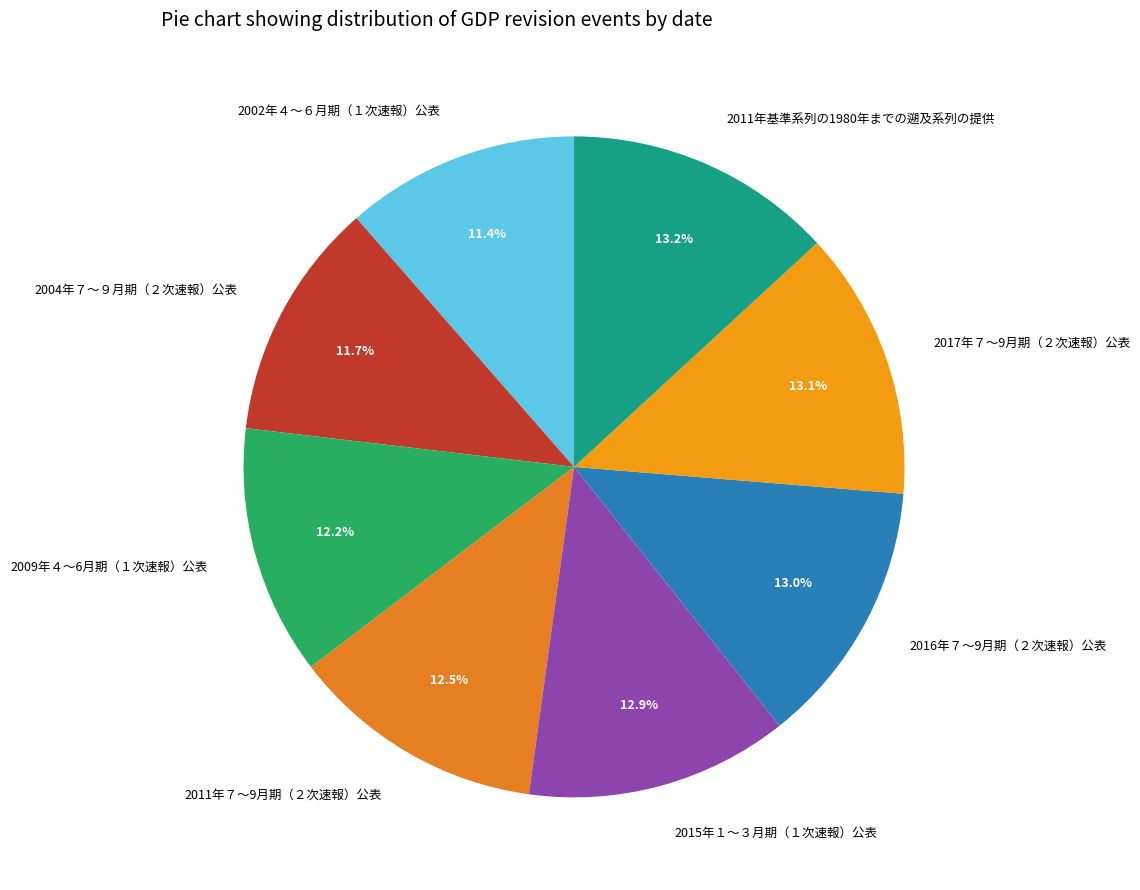

Is the sum of 2009年４～6月期（１次速報）公表 and 2002年４～６月期（１次速報）公表 greater than half?

No